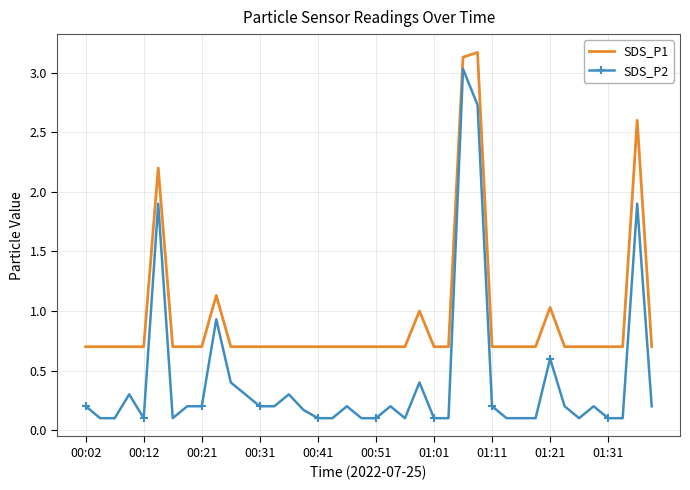

True or false: SDS_P2 and SDS_P1 intersect in this chart.

False